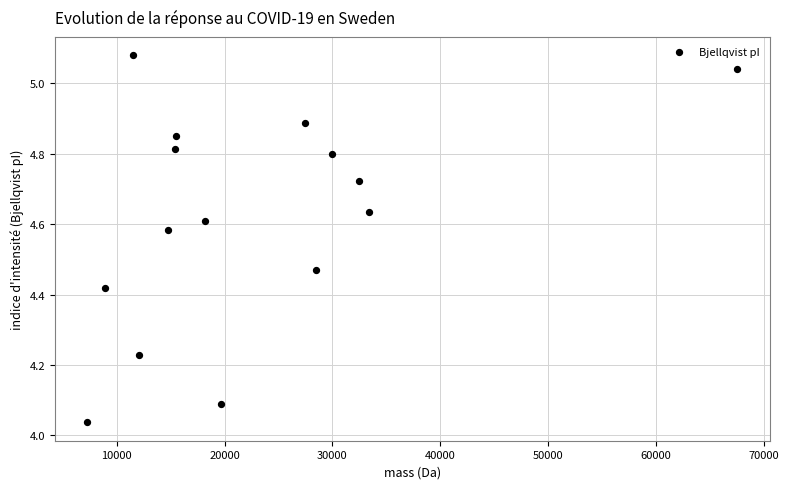

What is the range of Y values (max minus min)?

1.0